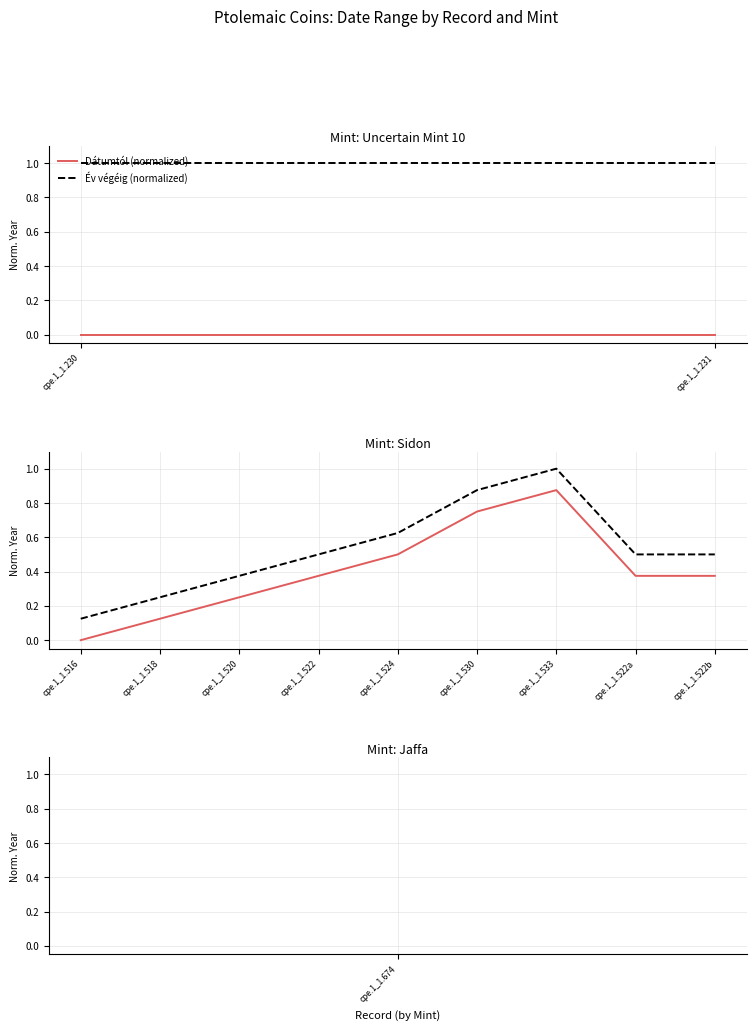

What is the total value across all series at cpe.1_1.533?

1.9